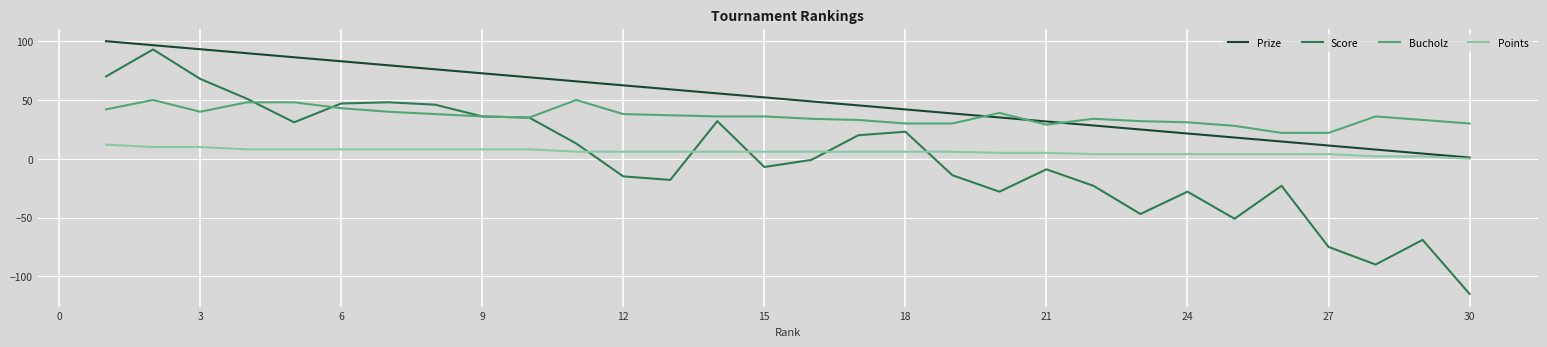

What are all the series names shown in the legend?

Prize, Score, Bucholz, Points